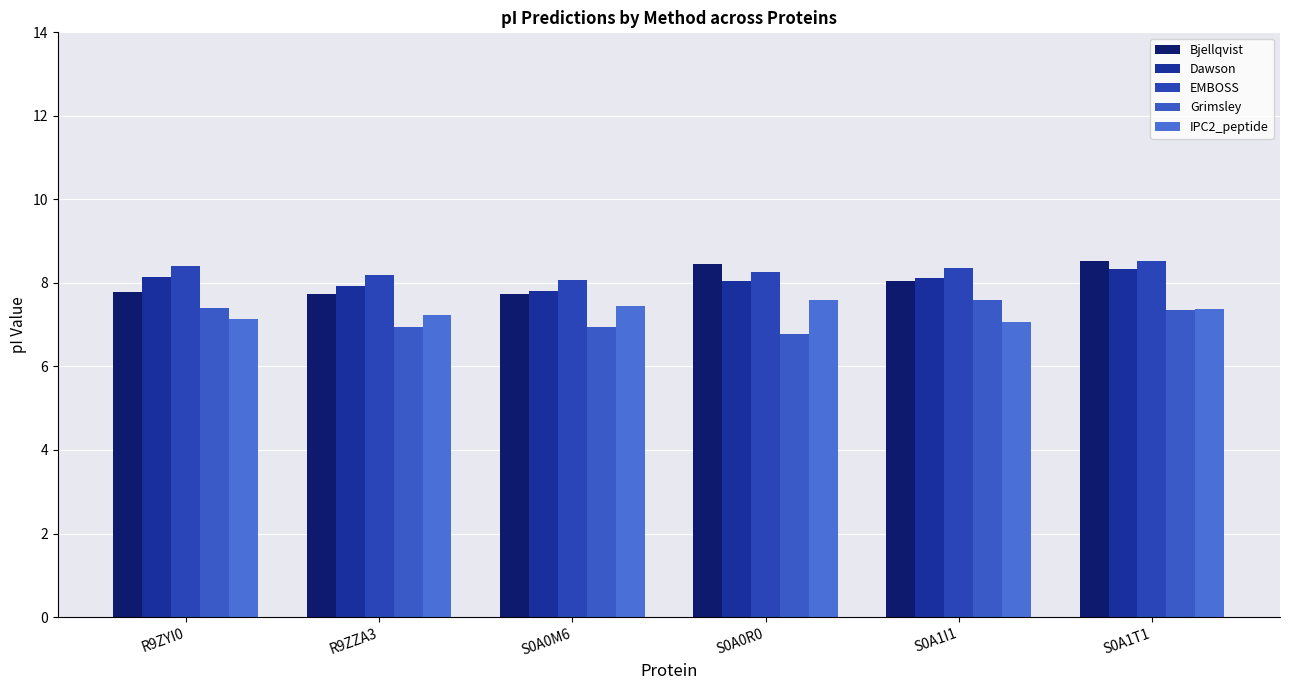

What is the approximate value of IPC2_peptide at S0A0M6?

7.4